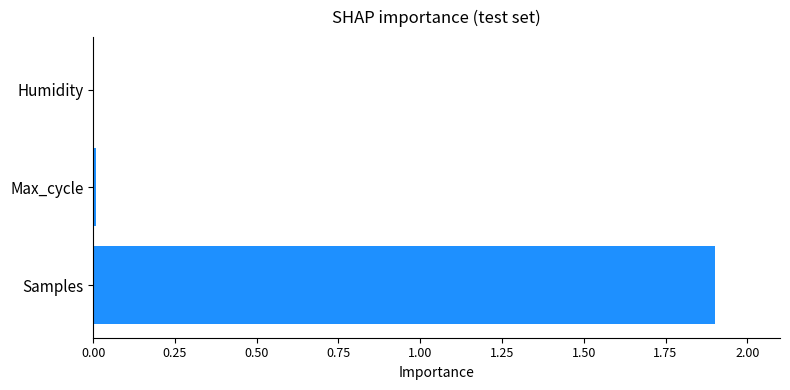

Between Samples and Max_cycle, which is larger?

Samples